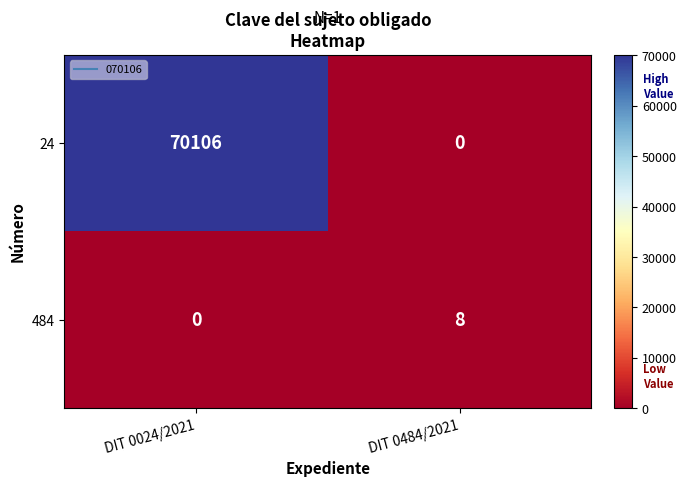

Which series changed the most between DIT 0024/2021 and DIT 0484/2021?

24